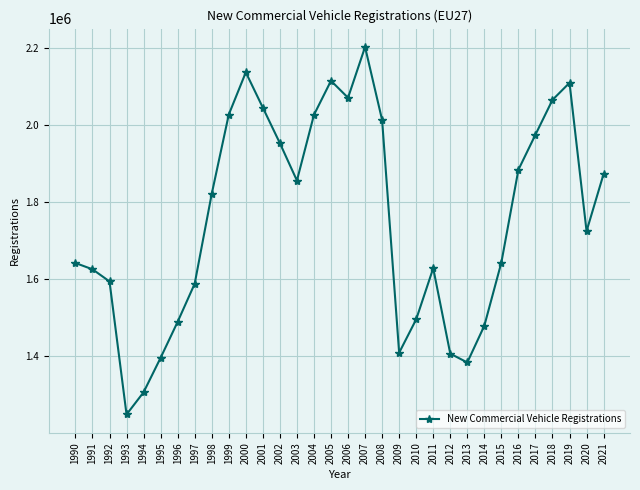

How many lines are shown in the chart?

1